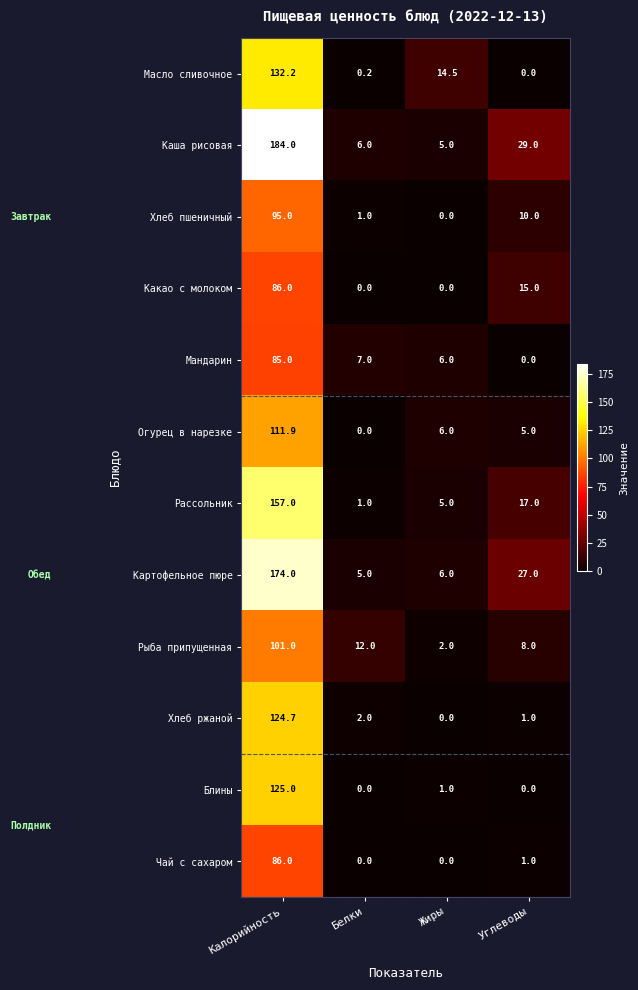

The value of Масло сливочное at Калорийность is 132.2. True or false?

True